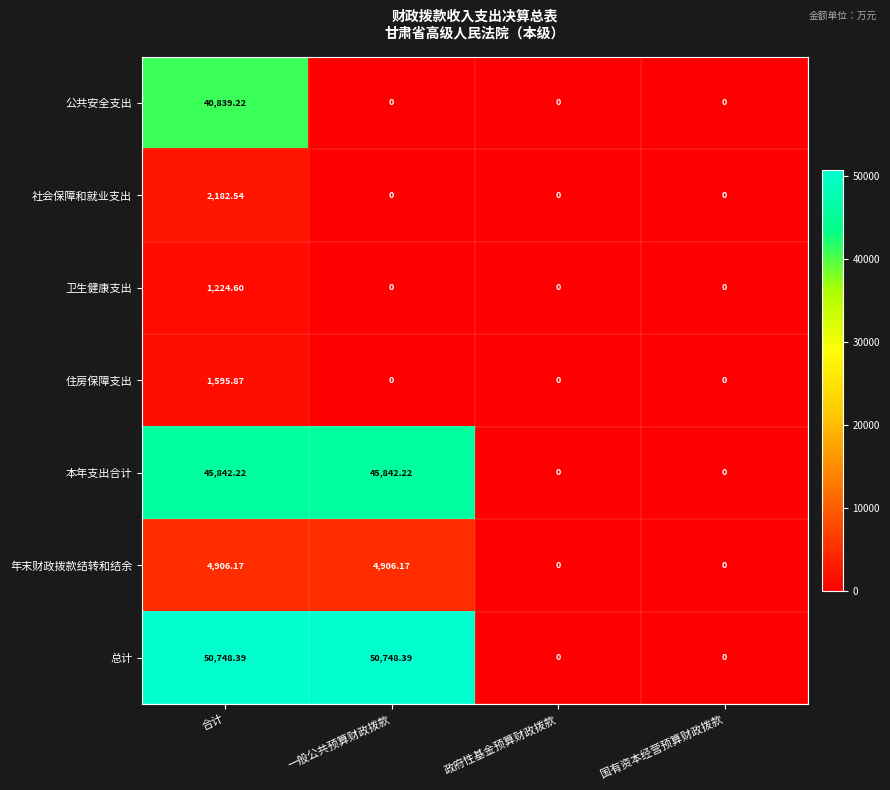

What is the greatest value displayed?

50748.4